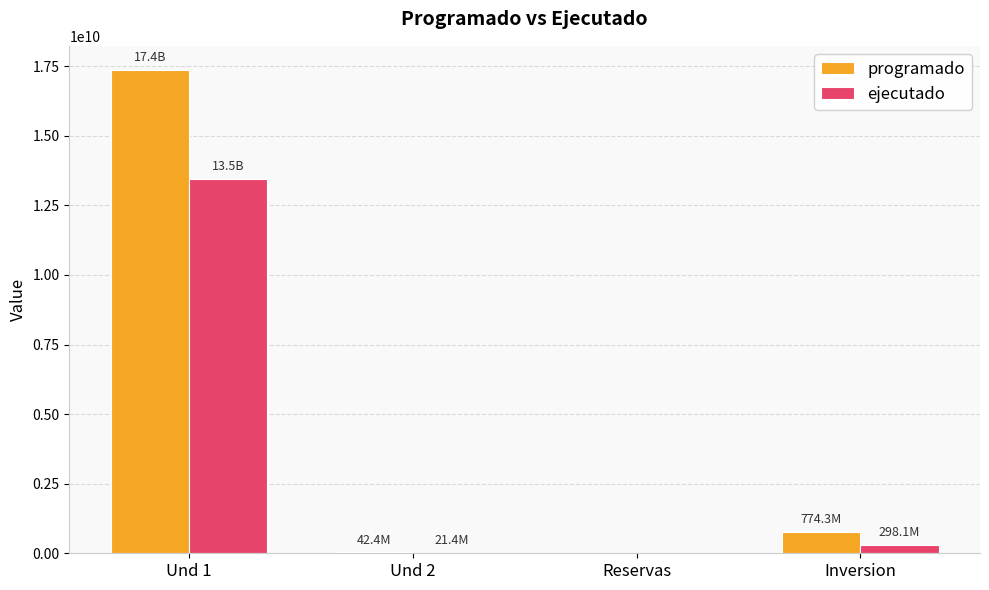

Is the value of ejecutado at Reservas greater than the value of programado at Inversion?

No